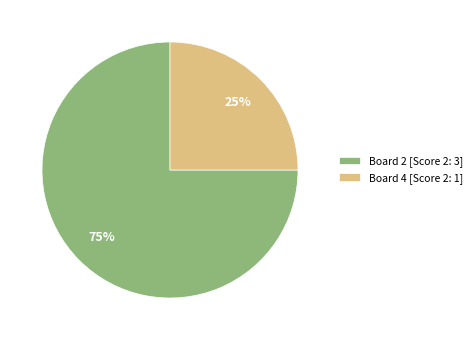

Do Board 4 [Score 2: 1] and Board 2 [Score 2: 3] together represent more than half of the pie?

Yes